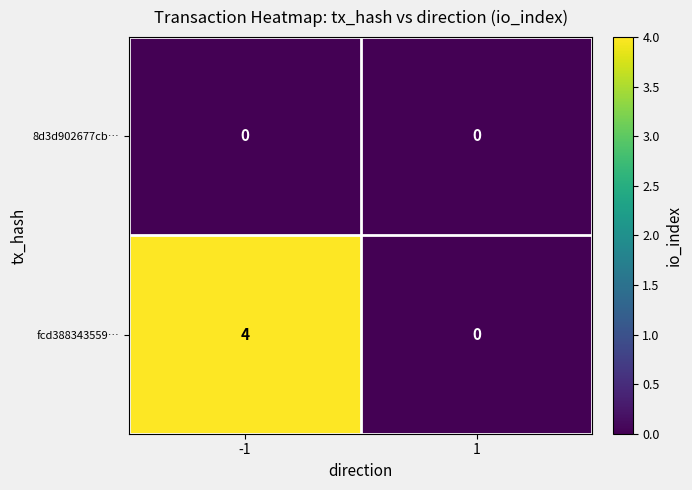

What is the total value across all series at -1?

4